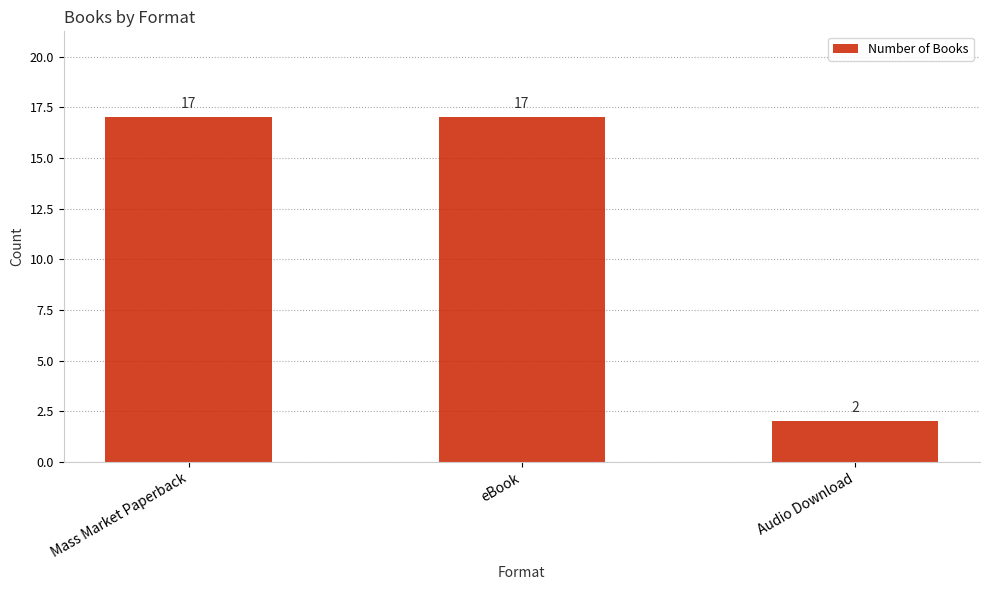

What is the ratio of the value at Audio Download to the value at Mass Market Paperback?

0.1